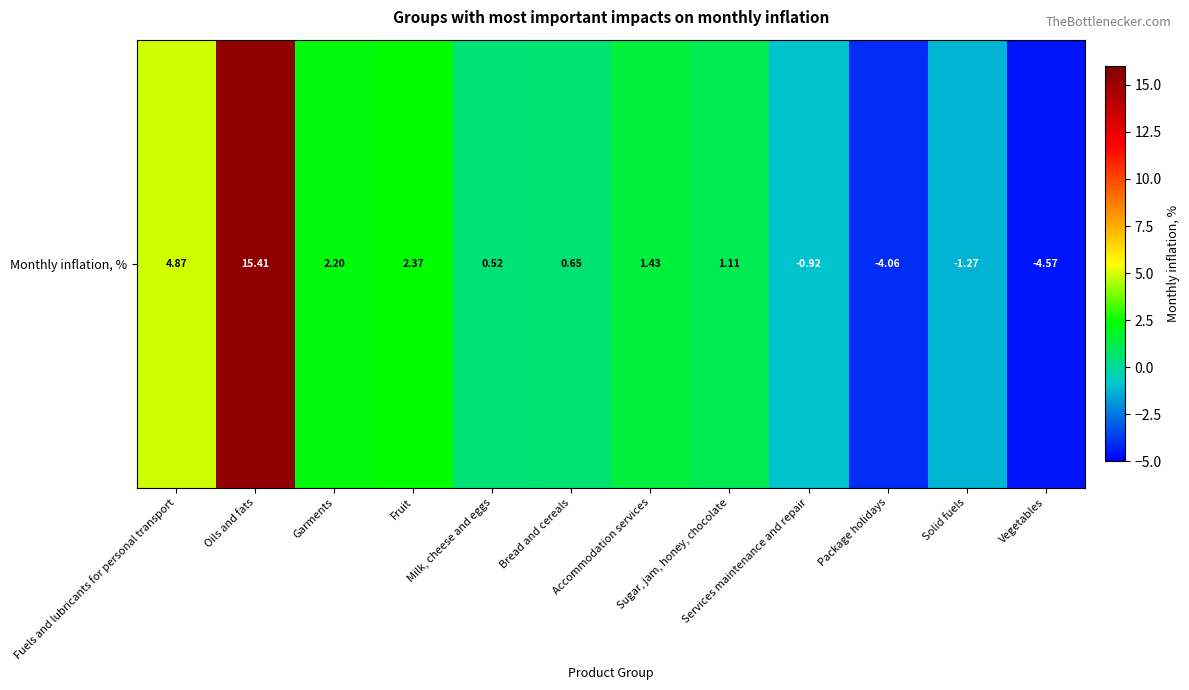

Reading left to right, what are all the values shown in this chart?

4.9	15.4	2.2	2.4	0.5	0.7	1.4	1.1	-0.9	-4.1	-1.3	-4.6